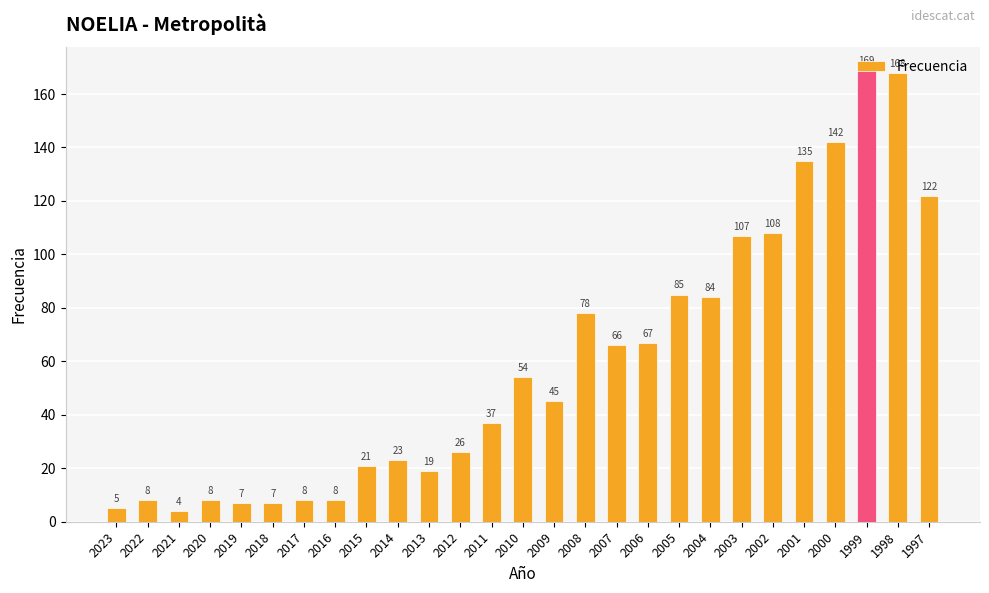

Which label corresponds to the smallest value in the chart?

2021